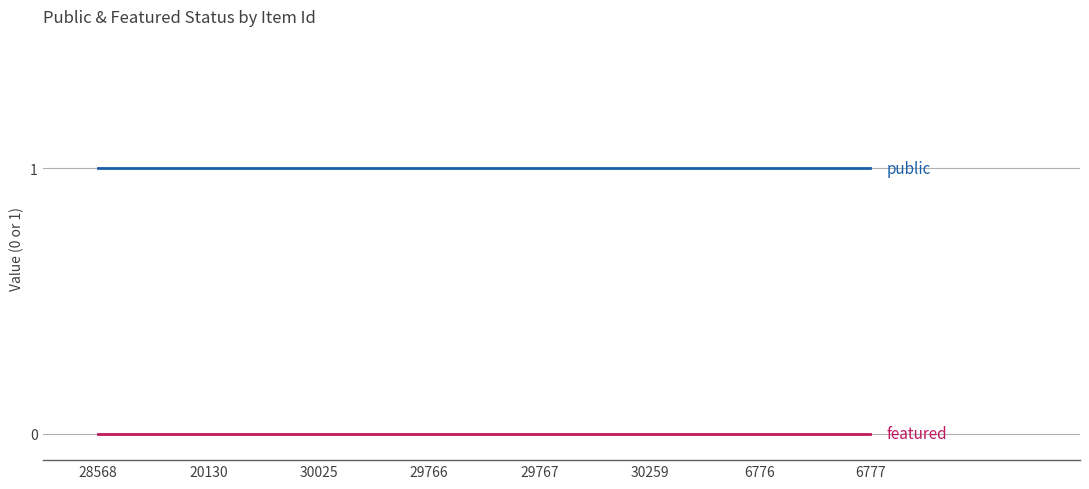

What is the total value across all series at 6777?

1